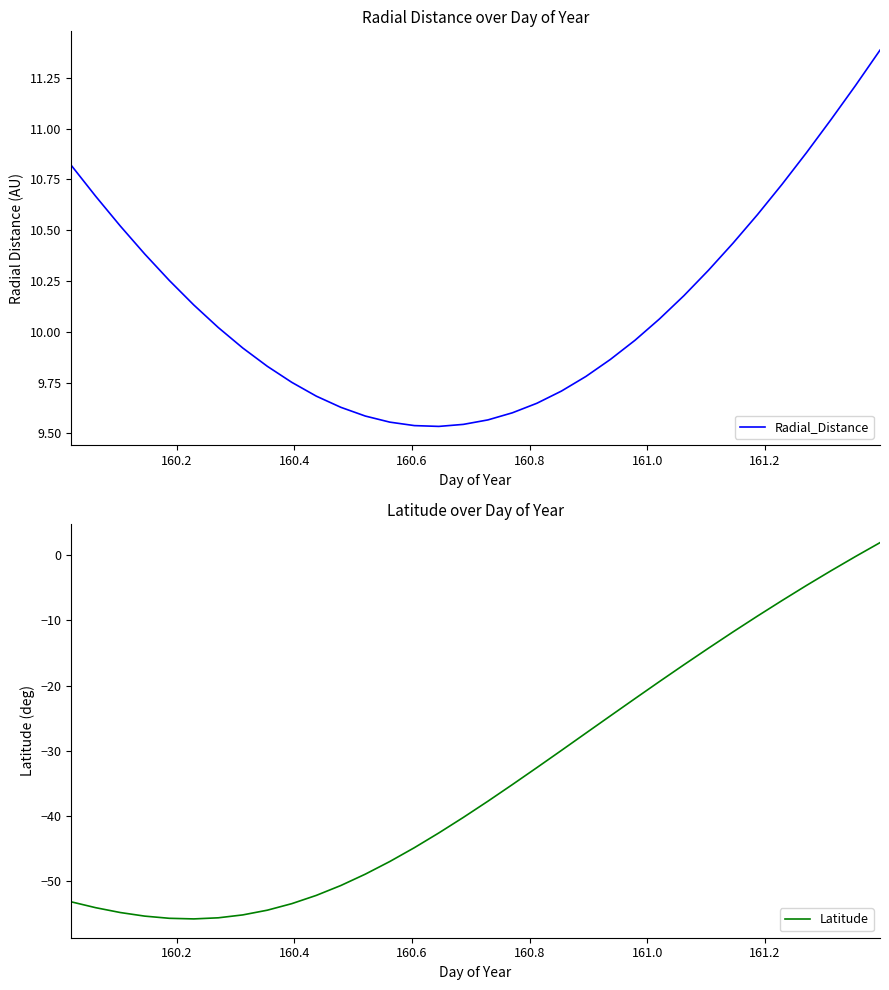

What is the minimum value for Latitude?

-55.8